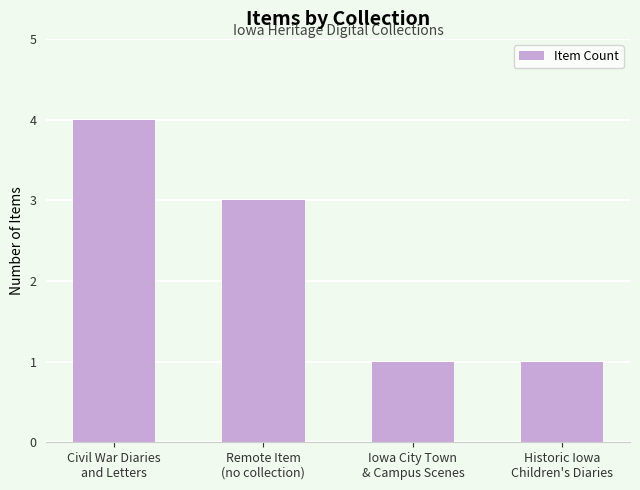

How many values are between 1 and 4?

4